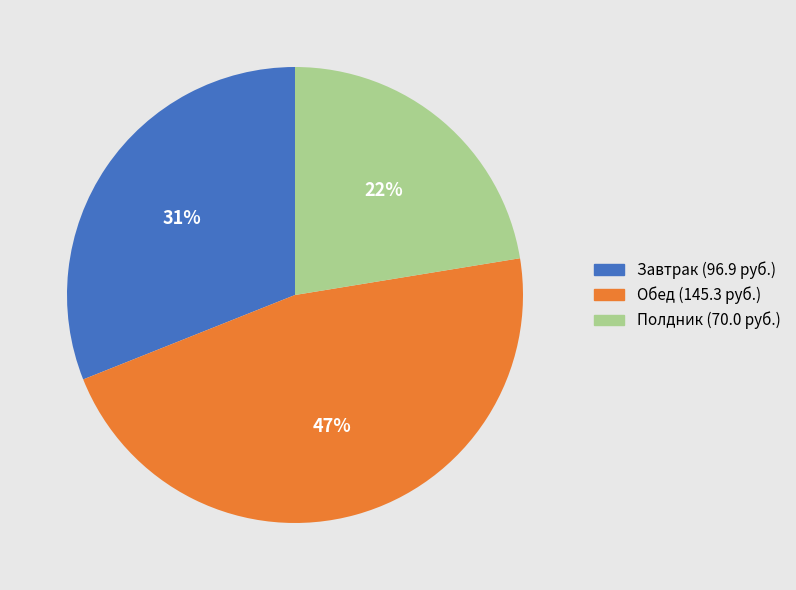

How many segments does this pie chart have?

3